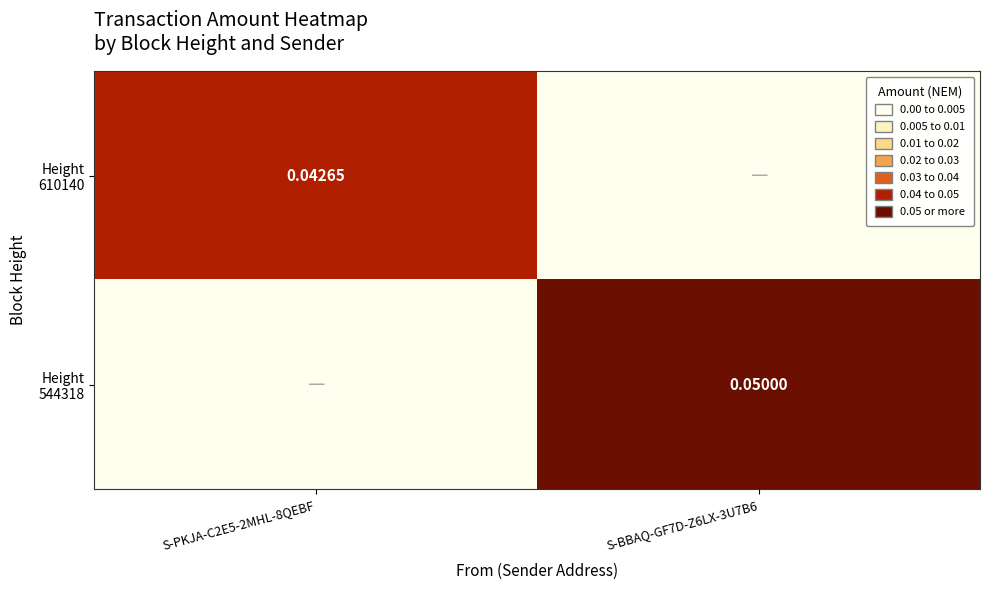

How many Height 544318 values are between 0 and 1?

2